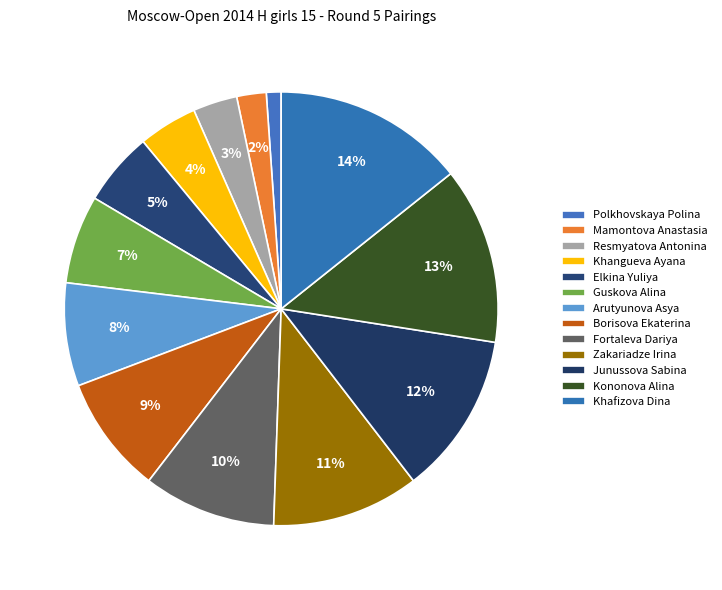

To the nearest percent, what percentage of the pie is Elkina Yuliya?

5%